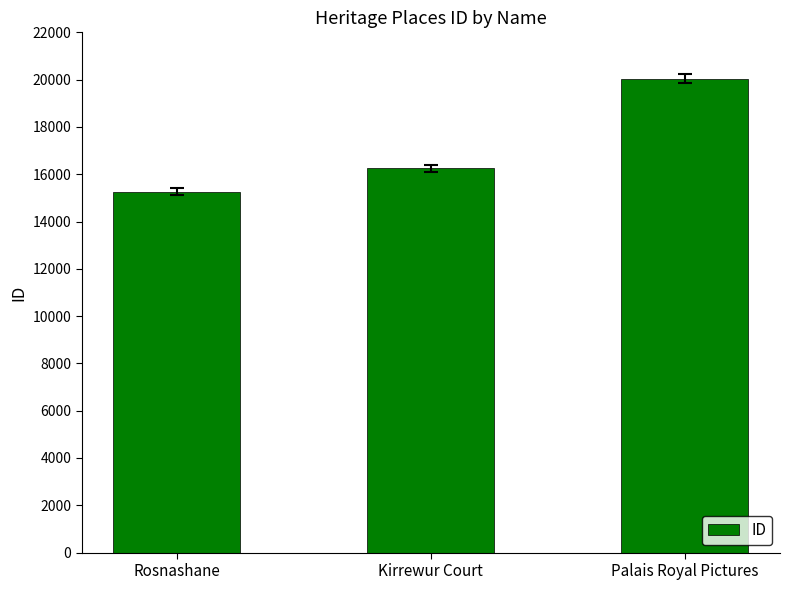

Approximately how many times larger is the value at Rosnashane compared to Palais Royal Pictures?

0.8